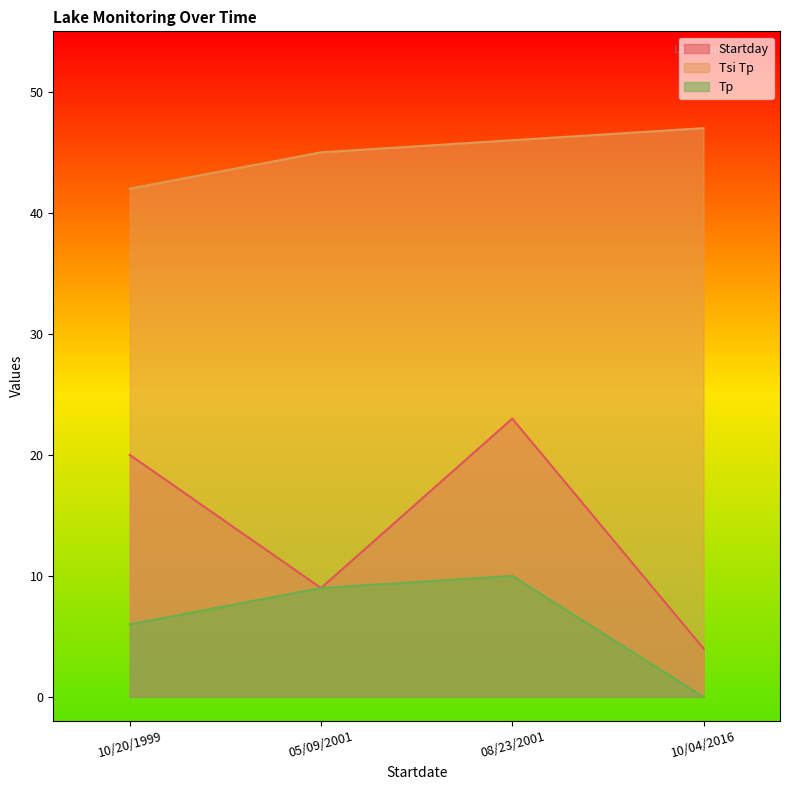

What is the difference between the highest and lowest values at 10/04/2016?

47